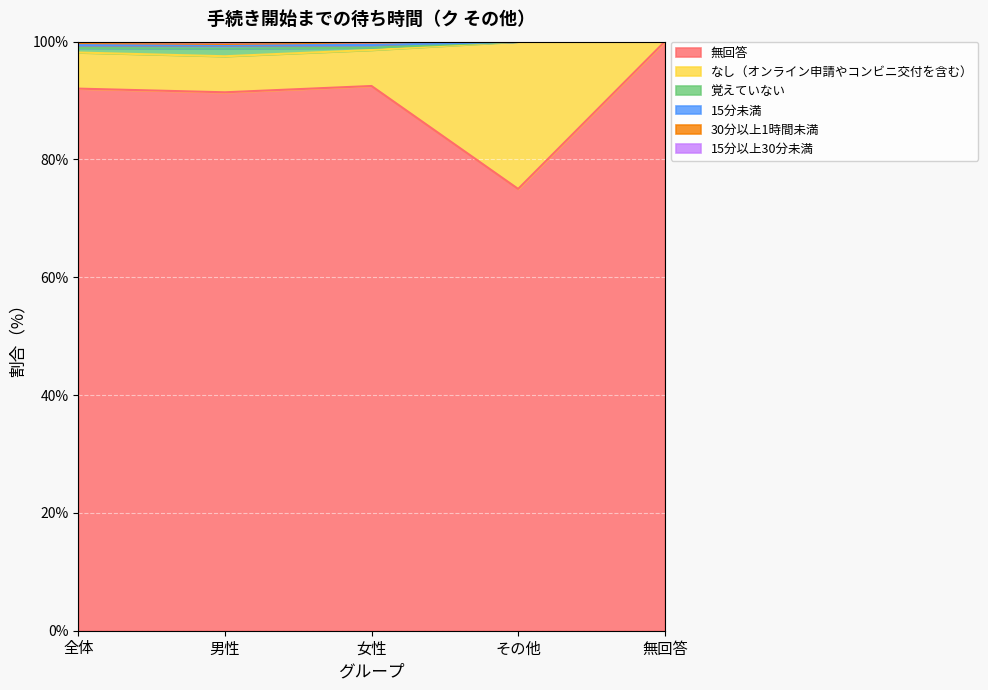

List the labels in order of 無回答 value, smallest first.

その他, 男性, 全体, 女性, 無回答